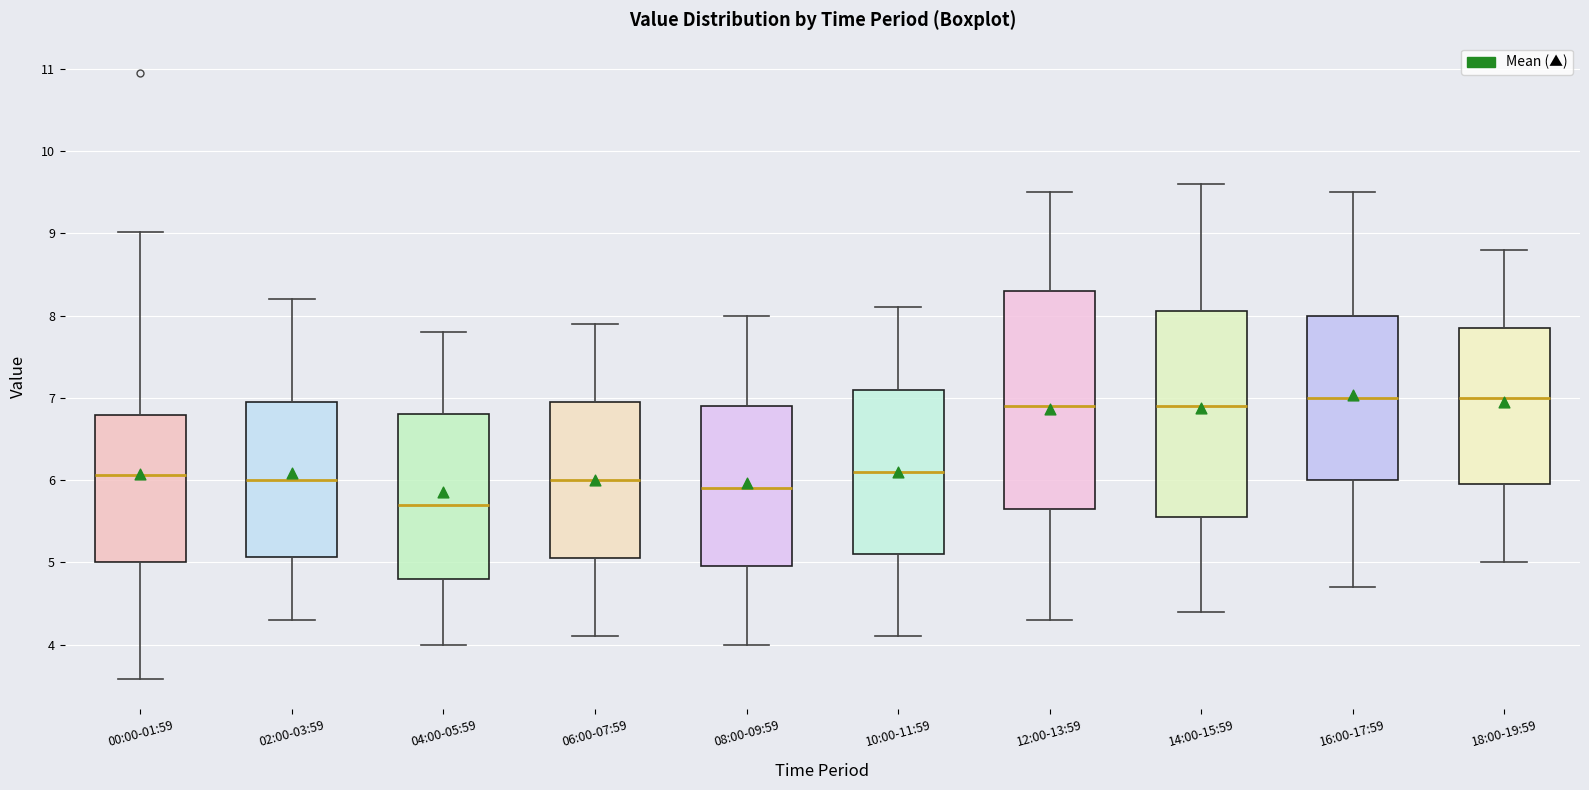

Reading left to right, read every box against the y-axis: the position of its median line, the range the box covers, and the ends of its whiskers. The values are not printed on the chart, so give them approximately, as read against the axis.

00:00-01:59: median 6.1, box 5.0 to 6.8, whiskers 3.6 to 9.0
02:00-03:59: median 6.0, box 5.1 to 7.0, whiskers 4.3 to 8.2
04:00-05:59: median 5.7, box 4.8 to 6.8, whiskers 4.0 to 7.8
06:00-07:59: median 6.0, box 5.1 to 7.0, whiskers 4.1 to 7.9
08:00-09:59: median 5.9, box 5.0 to 6.9, whiskers 4.0 to 8.0
10:00-11:59: median 6.1, box 5.1 to 7.1, whiskers 4.1 to 8.1
12:00-13:59: median 6.9, box 5.7 to 8.3, whiskers 4.3 to 9.5
14:00-15:59: median 6.9, box 5.6 to 8.1, whiskers 4.4 to 9.6
16:00-17:59: median 7.0, box 6.0 to 8.0, whiskers 4.7 to 9.5
18:00-19:59: median 7.0, box 6.0 to 7.9, whiskers 5.0 to 8.8